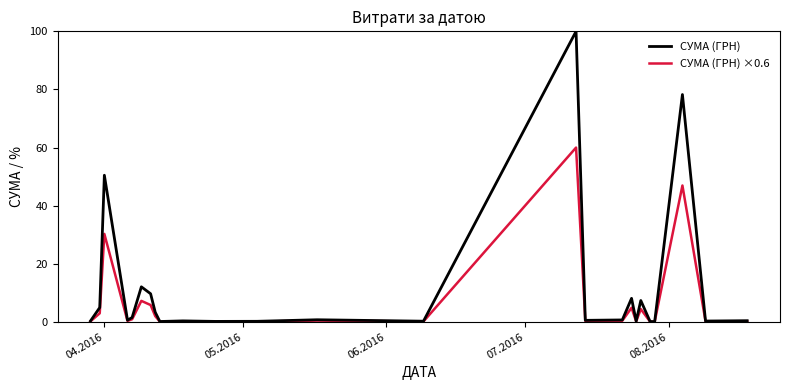

What is the difference between the maximum and minimum values in the СУМА (ГРН) series?

99.9